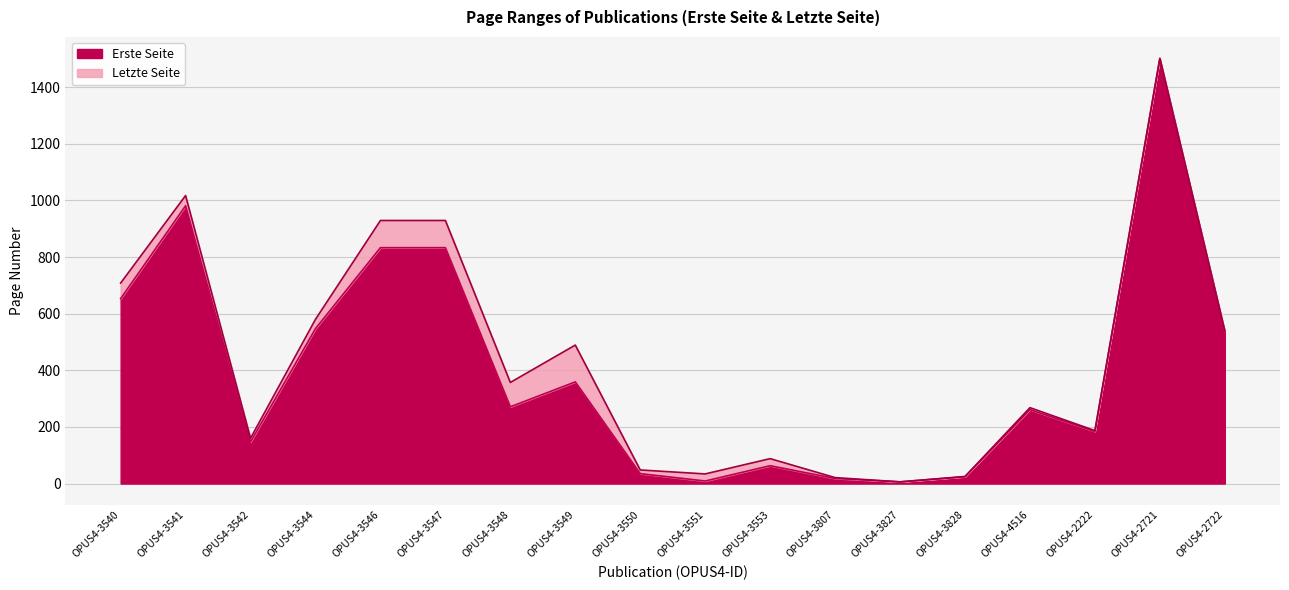

Reading left to right, what are all the values shown in this chart?

Erste Seite: OPUS4-3540=653	OPUS4-3541=981	OPUS4-3542=147	OPUS4-3544=547	OPUS4-3546=833	OPUS4-3547=833	OPUS4-3548=271	OPUS4-3549=359	OPUS4-3550=35	OPUS4-3551=9	OPUS4-3553=63	OPUS4-3807=18	OPUS4-3827=6	OPUS4-3828=24	OPUS4-4516=261	OPUS4-2222=184	OPUS4-2721=1500	OPUS4-2722=537
Letzte Seite: OPUS4-3540=708	OPUS4-3541=1017	OPUS4-3542=160	OPUS4-3544=580	OPUS4-3546=929	OPUS4-3547=929	OPUS4-3548=357	OPUS4-3549=489	OPUS4-3550=48	OPUS4-3551=34	OPUS4-3553=88	OPUS4-3807=21	OPUS4-3827=6	OPUS4-3828=25	OPUS4-4516=268	OPUS4-2222=187	OPUS4-2721=1502	OPUS4-2722=539